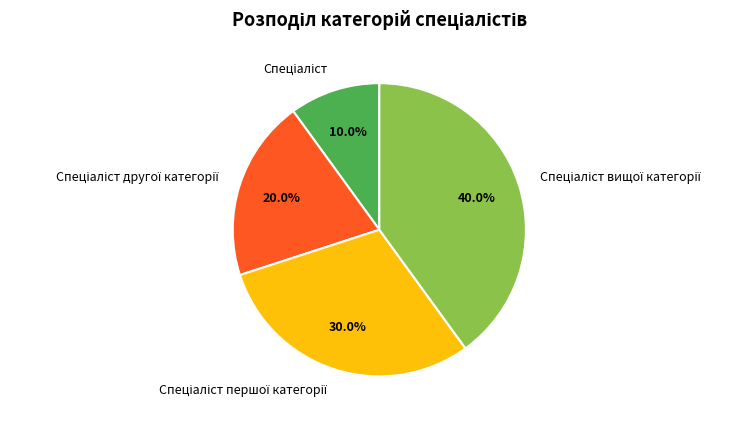

Is there any slice that represents more than half of the pie?

No